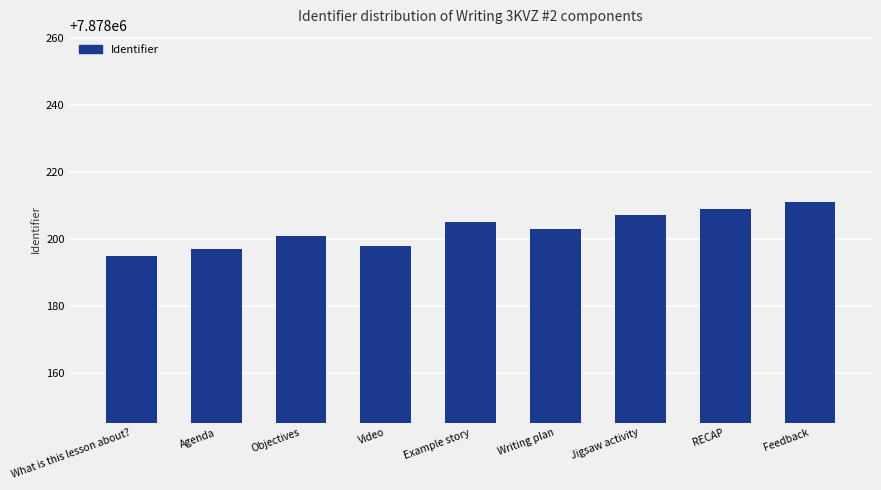

How many bars are there in total?

9